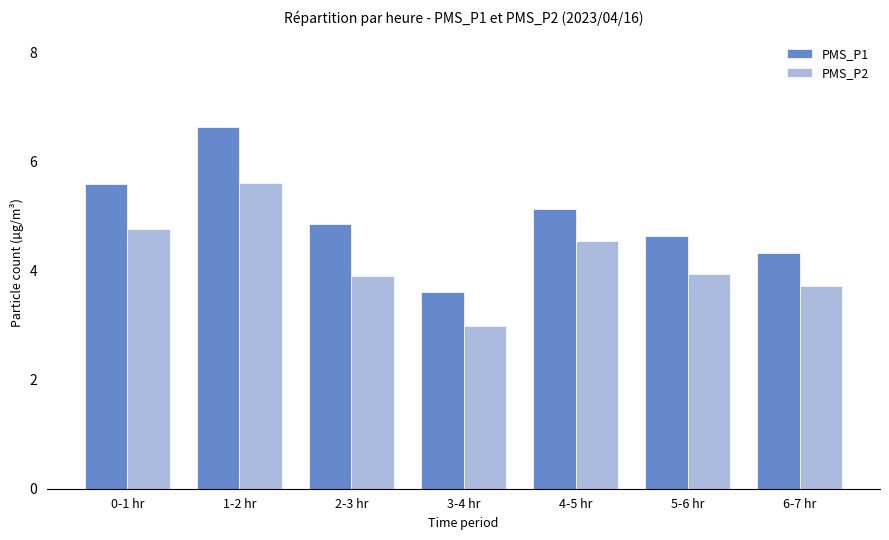

What is the sum of all PMS_P1 values?

34.8